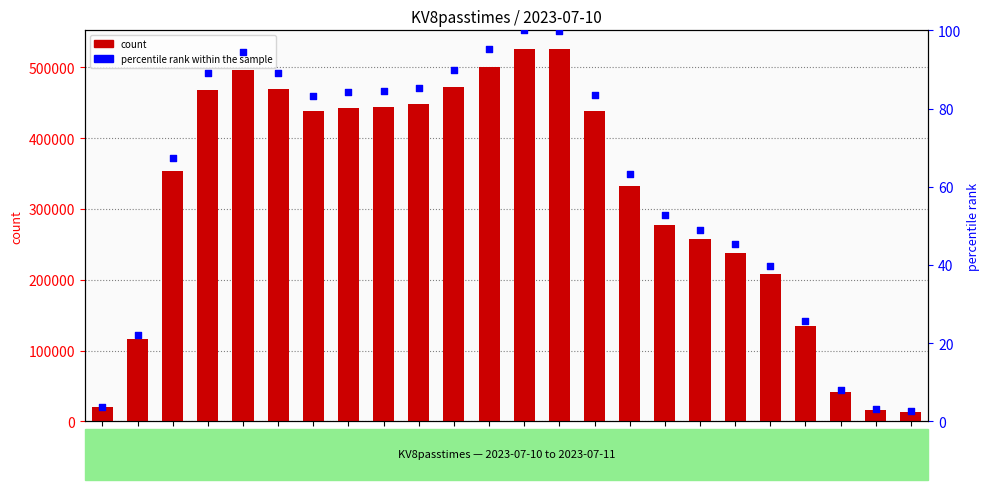

At how many categories does at least one series exceed 128858?

19